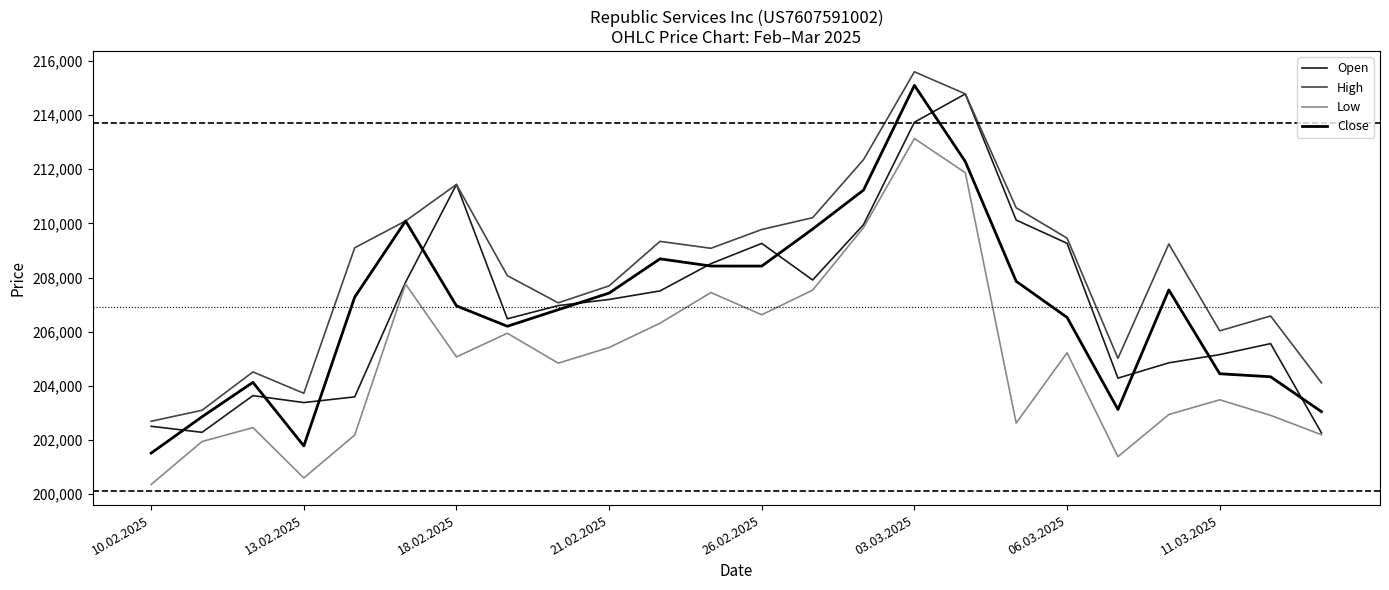

What is the maximum value for Close?

215092